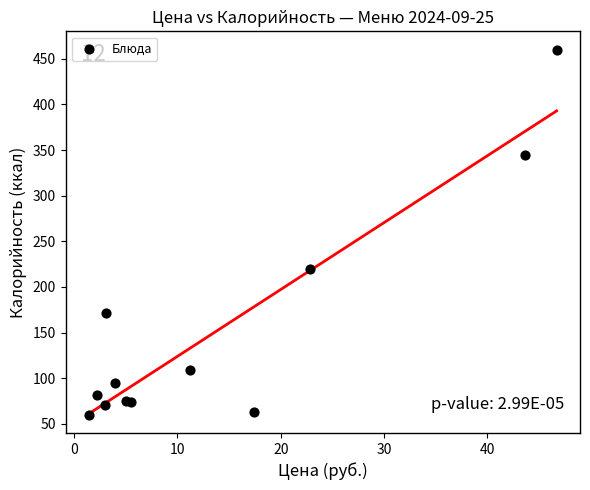

What Y value in the scatter plot is closest to 260?

220.0